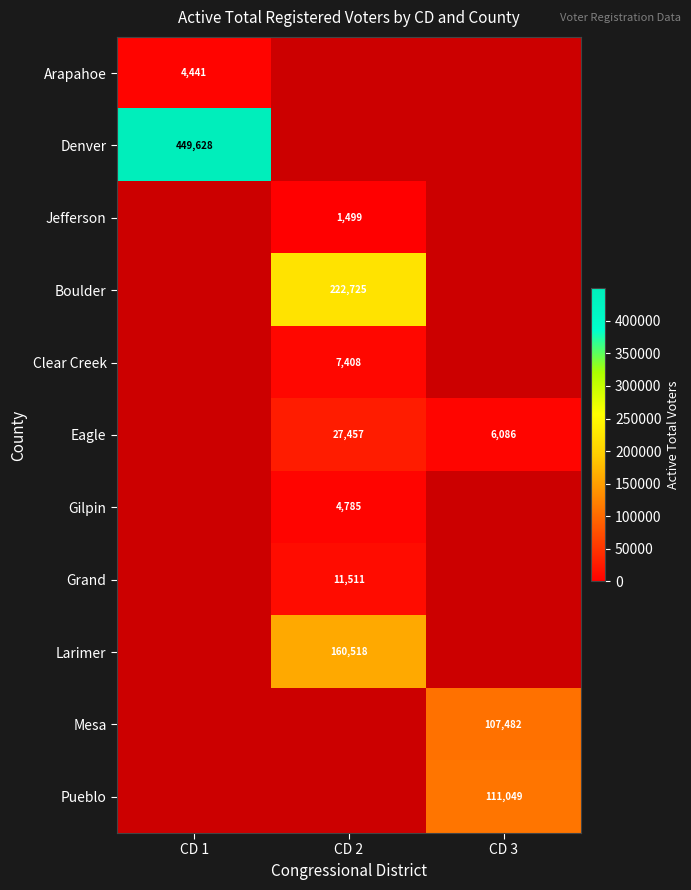

True or false: Eagle has a value of 3773 at CD 3.

False